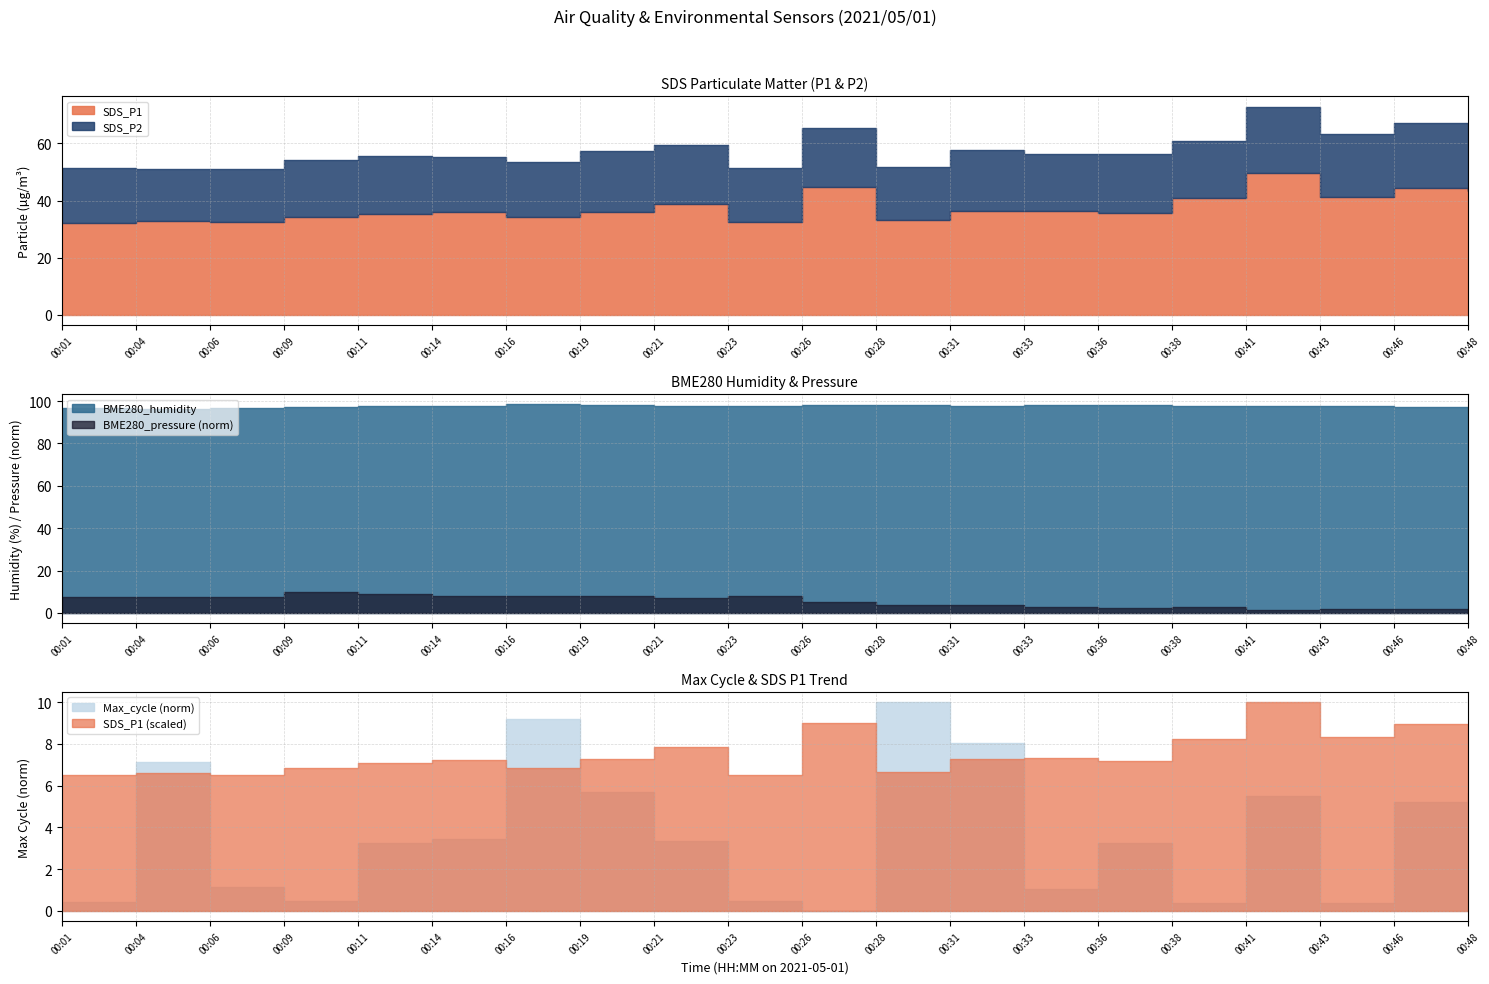

Reading left to right, extract all data points from this chart.

SDS_P1: 00:01=32.2	00:04=32.9	00:06=32.4	00:09=34.1	00:11=35.3	00:14=36.0	00:16=34.1	00:19=36.1	00:21=39.0	00:23=32.4	00:26=44.7	00:28=33.1	00:31=36.2	00:33=36.5	00:36=35.6	00:38=40.9	00:41=49.7	00:43=41.3	00:46=44.4	00:48=43.4
SDS_P2: 00:01=18.9	00:04=18.1	00:06=18.8	00:09=19.9	00:11=20.1	00:14=19.1	00:16=19.3	00:19=21.1	00:21=20.5	00:23=19.1	00:26=20.5	00:28=18.8	00:31=21.4	00:33=19.9	00:36=20.8	00:38=20.0	00:41=23.2	00:43=21.9	00:46=22.8	00:48=21.9
BME280_humidity: 00:01=96.5	00:04=96.5	00:06=96.8	00:09=97.3	00:11=97.6	00:14=97.7	00:16=98.5	00:19=98.2	00:21=97.9	00:23=97.9	00:26=98.0	00:28=98.1	00:31=97.9	00:33=98.2	00:36=98.1	00:38=97.5	00:41=97.6	00:43=97.6	00:46=97.2	00:48=97.4
BME280_pressure: 00:01=96179.6	00:04=96179.2	00:06=96178.8	00:09=96189.5	00:11=96185.1	00:14=96181.2	00:16=96181.8	00:19=96181.2	00:21=96177.2	00:23=96181.9	00:26=96170.2	00:28=96165.5	00:31=96163.9	00:33=96160.2	00:36=96159.1	00:38=96161.8	00:41=96154.8	00:43=96157.0	00:46=96157.2	00:48=96150.0
Max_cycle: 00:01=20222.0	00:04=20786.0	00:06=20281.0	00:09=20227.0	00:11=20458.0	00:14=20476.0	00:16=20958.0	00:19=20666.0	00:21=20470.0	00:23=20227.0	00:26=20187.0	00:28=21027.0	00:31=20862.0	00:33=20273.0	00:36=20458.0	00:38=20219.0	00:41=20650.0	00:43=20219.0	00:46=20624.0	00:48=20662.0